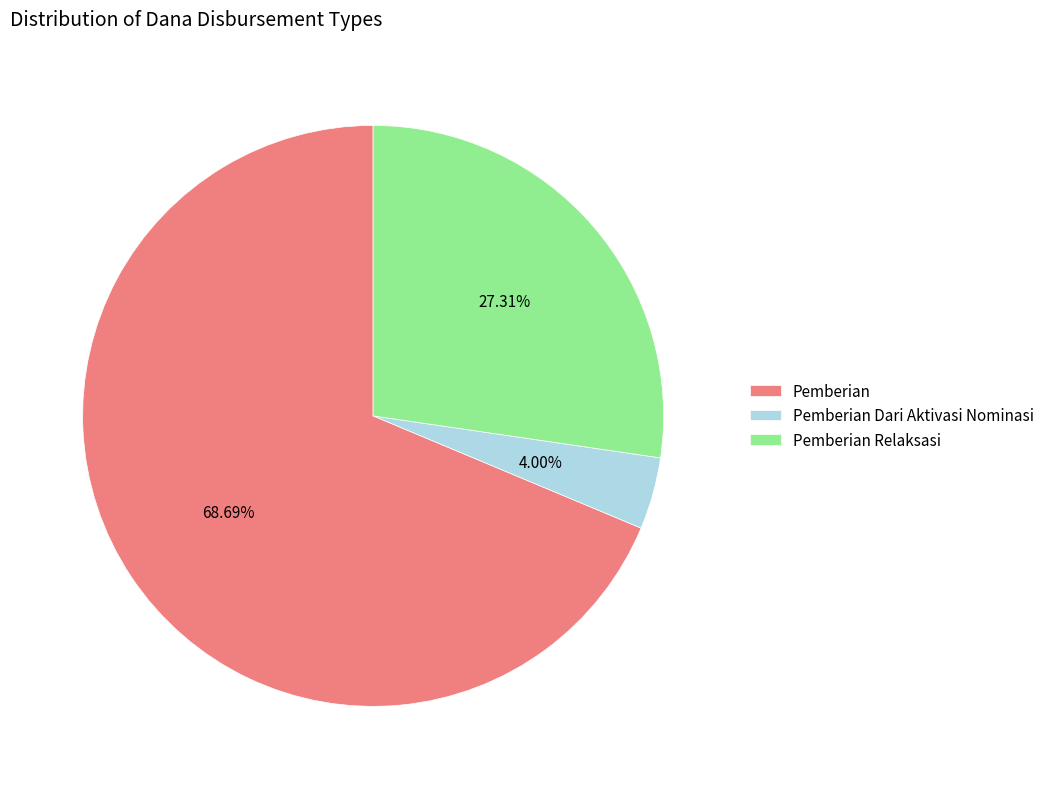

Count the number of slices in the pie.

3